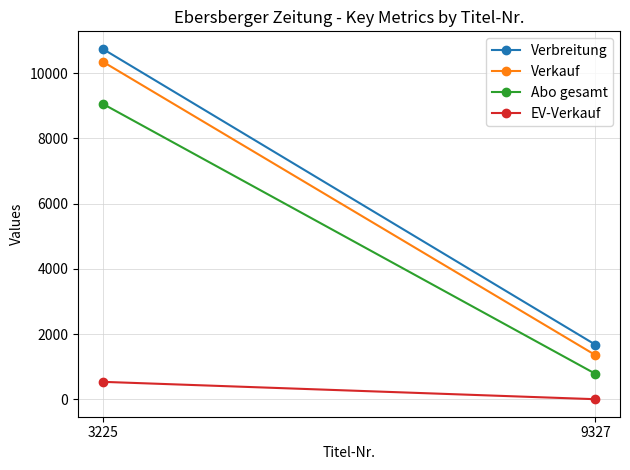

What is the smallest value displayed?

2